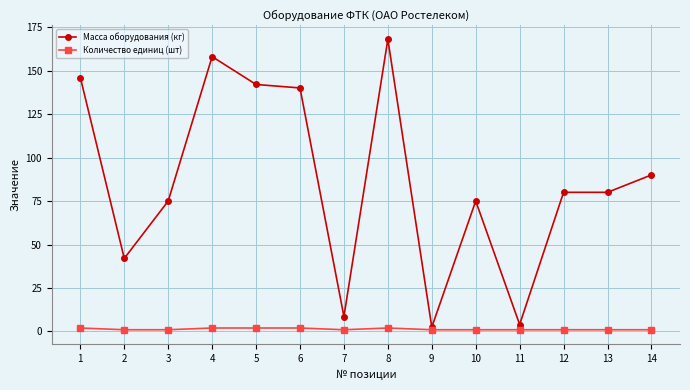

Count the number of categories in the chart.

14